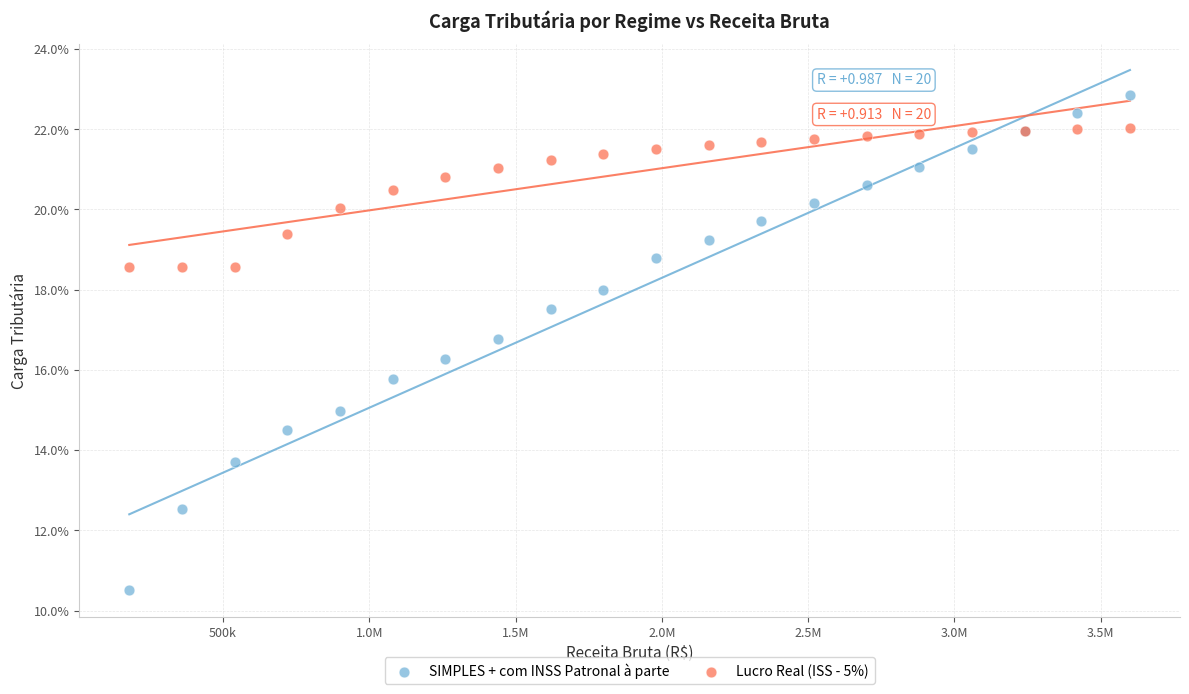

Which series has the widest spread of Y values?

SIMPLES + com INSS Patronal à parte